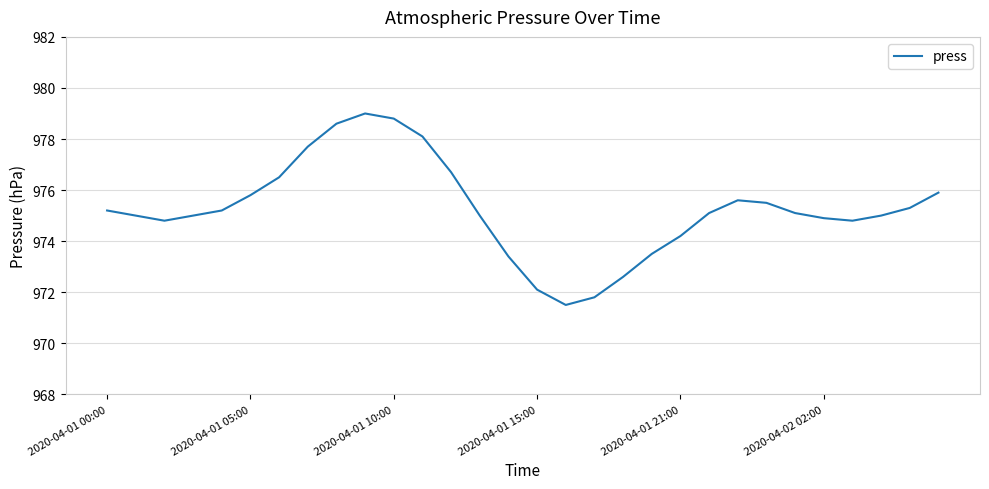

What is the difference between the maximum and minimum values?

7.5